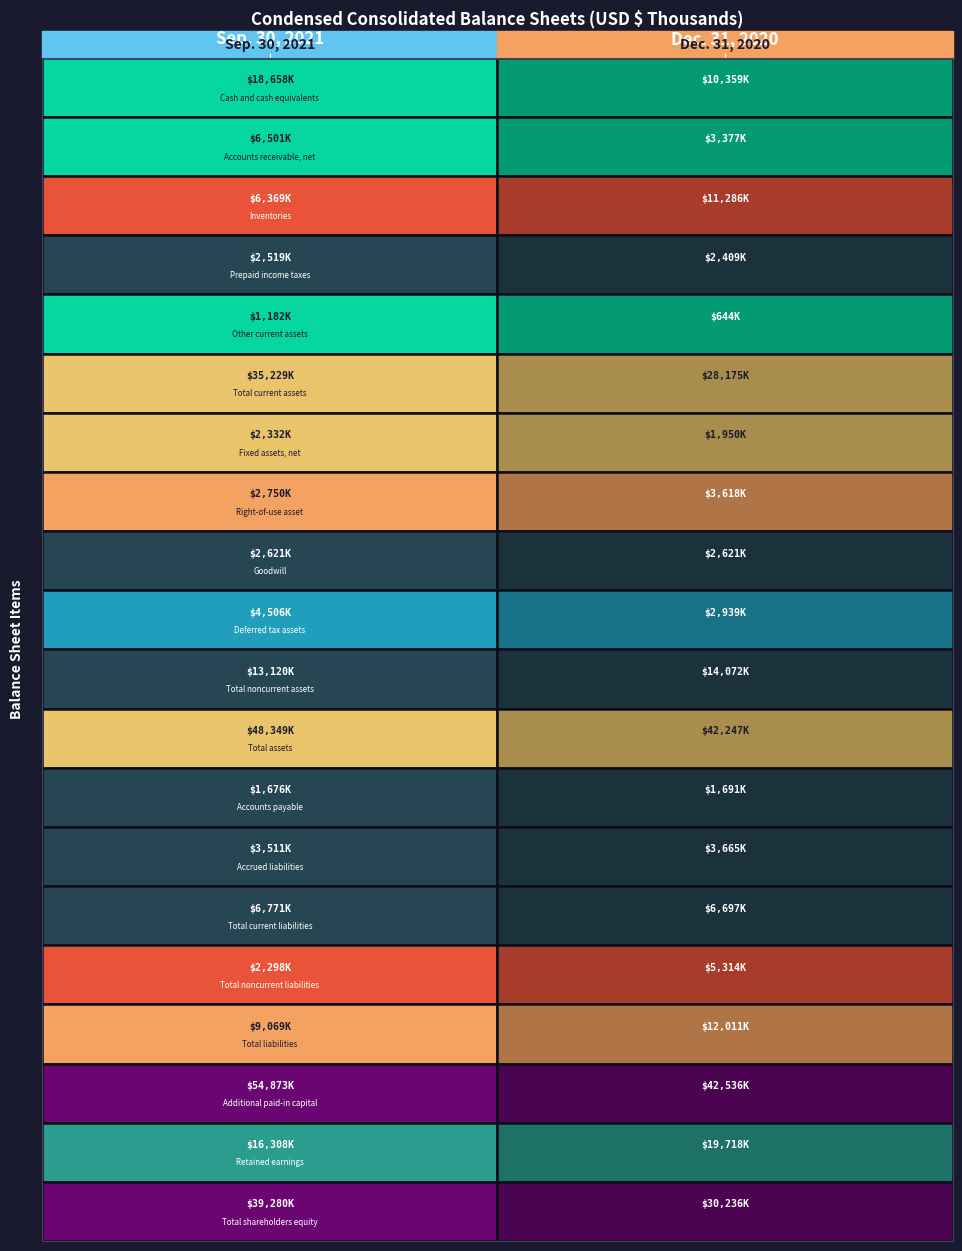

Which series has the largest range (max minus min)?

Additional paid-in capital